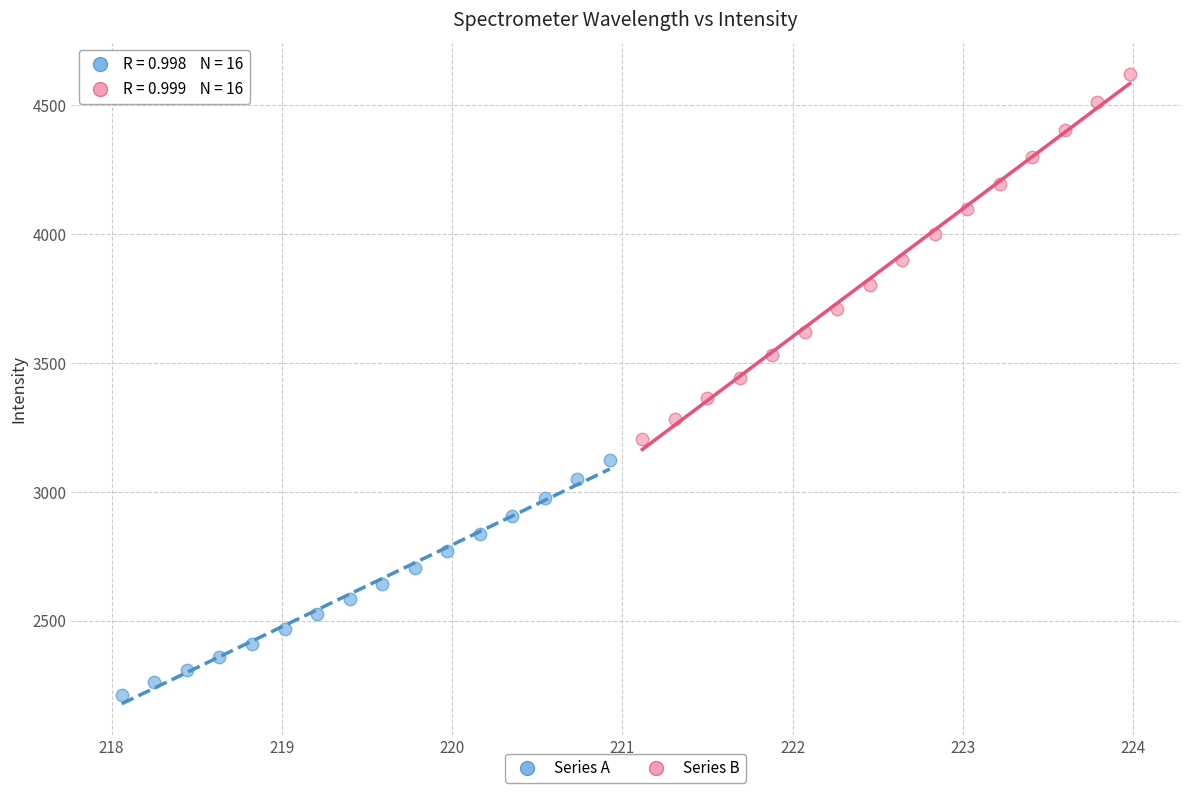

Which series reaches the maximum Y coordinate?

Series B